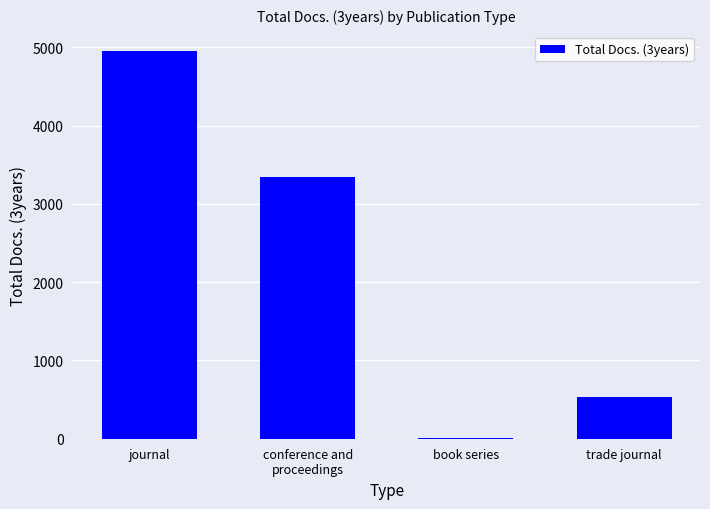

Is it true that the value at journal is 8308?

False